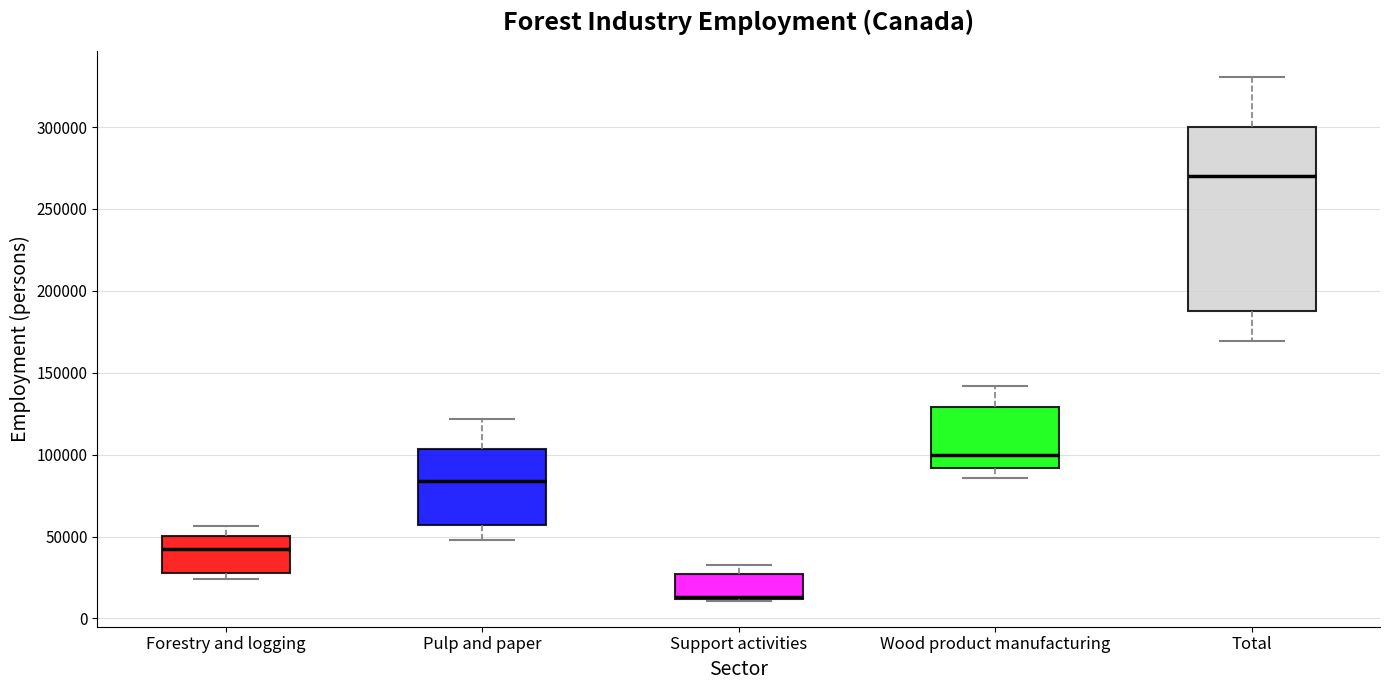

Comparing the boxes themselves (not the whiskers), which one is the tallest?

Total